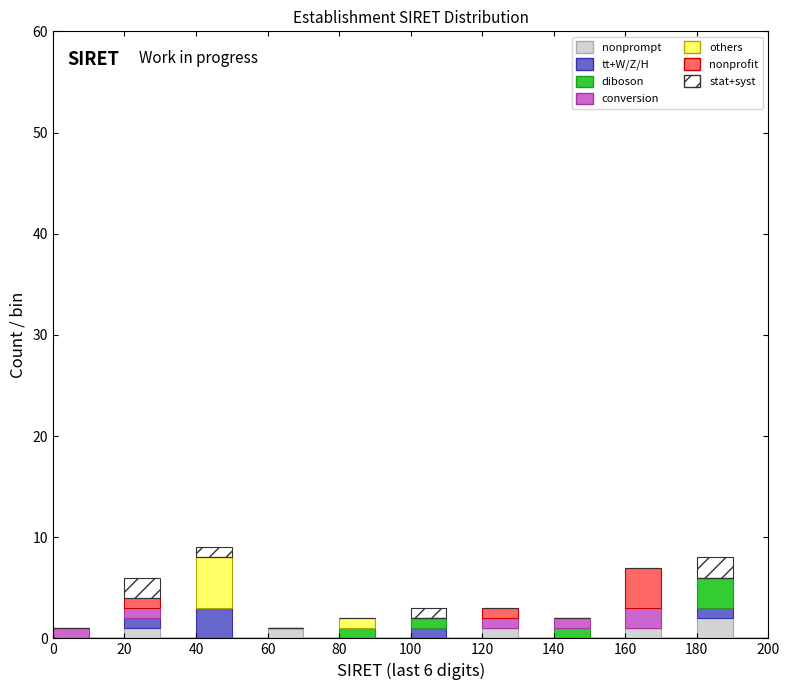

What is the total height of the stacked bar covering 0 to 10 on the x-axis? The values are not printed on the chart, so give them approximately, as read against the axis.

1